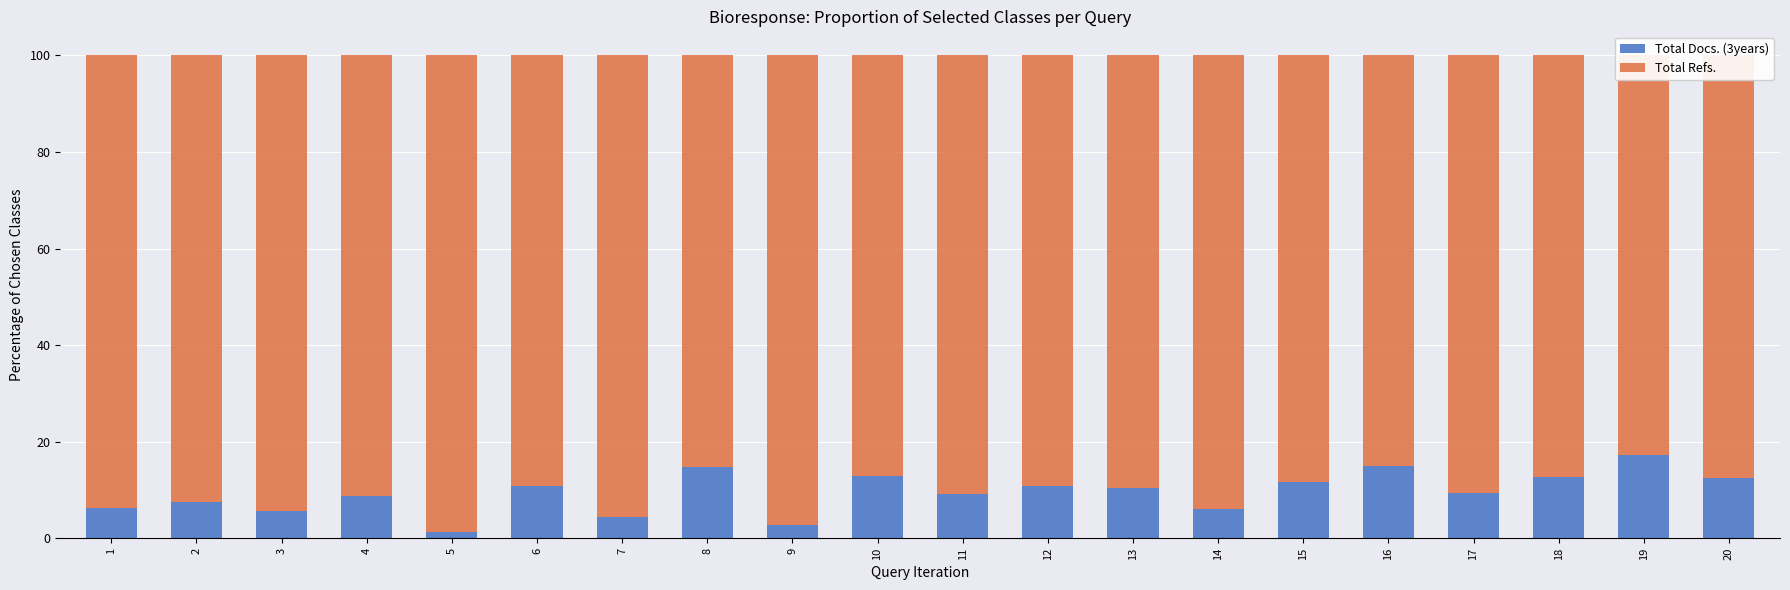

Count the number of categories in the chart.

20